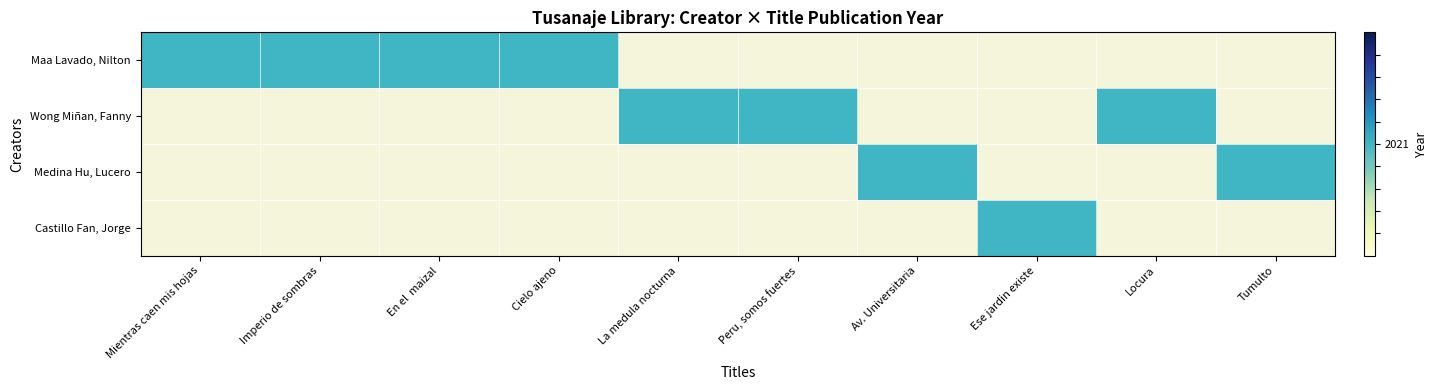

What is the average value of the Castillo Fan, Jorge series?

202